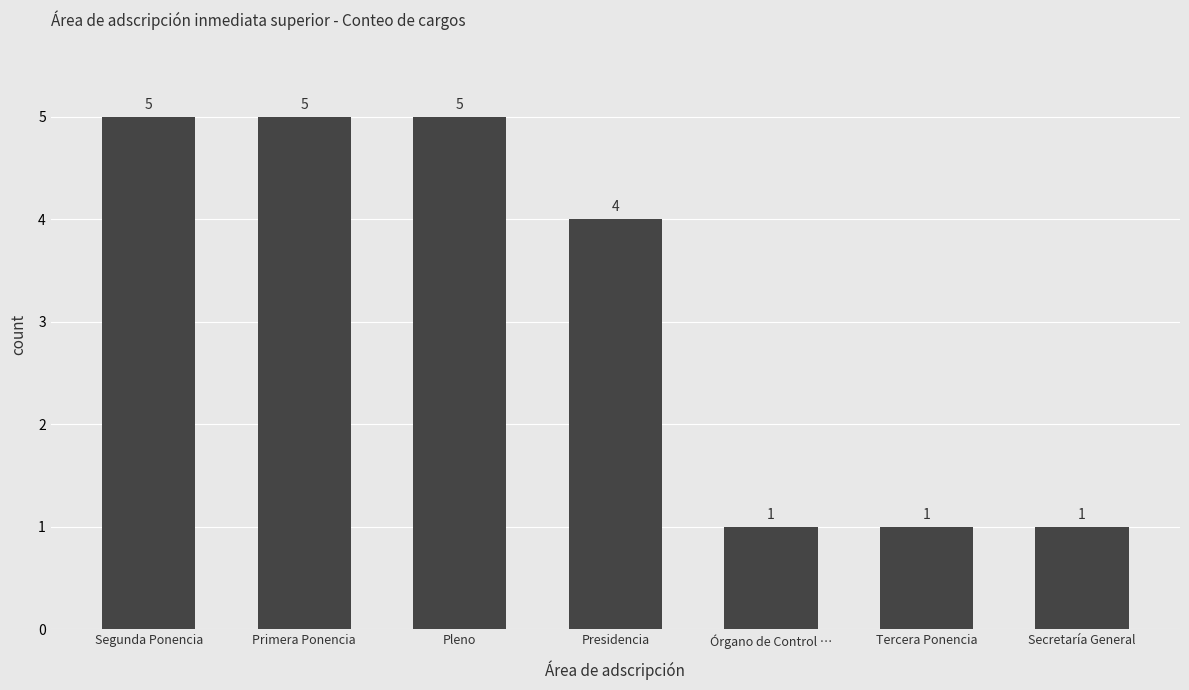

What position from the left is Tercera Ponencia?

6